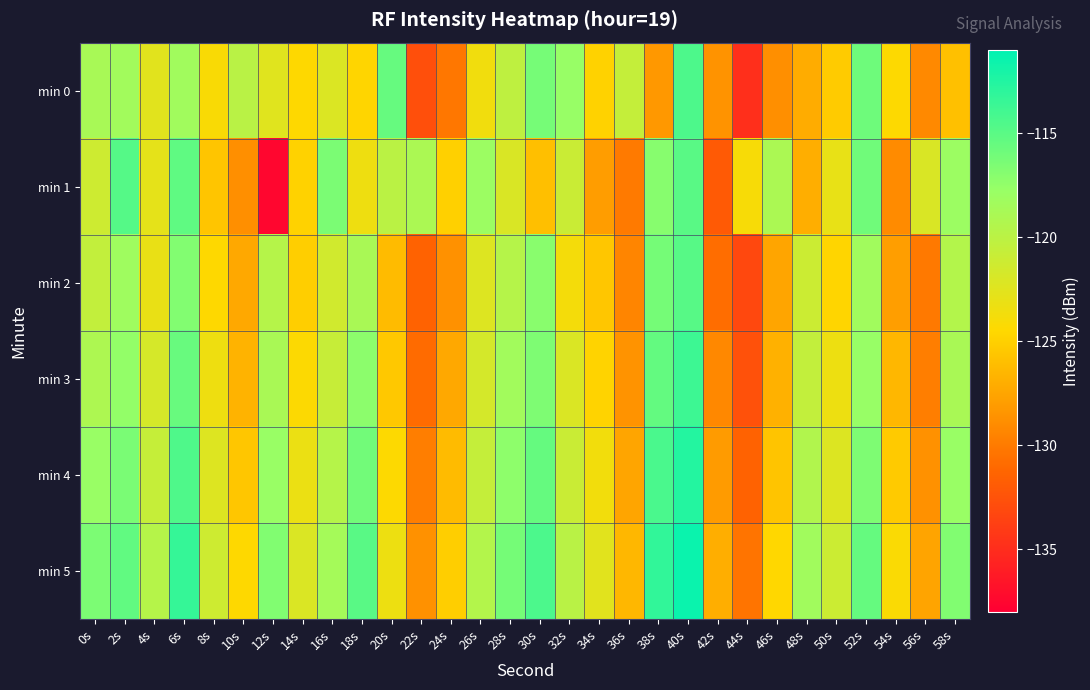

What is the difference between the highest and lowest values at 20s?

10.7